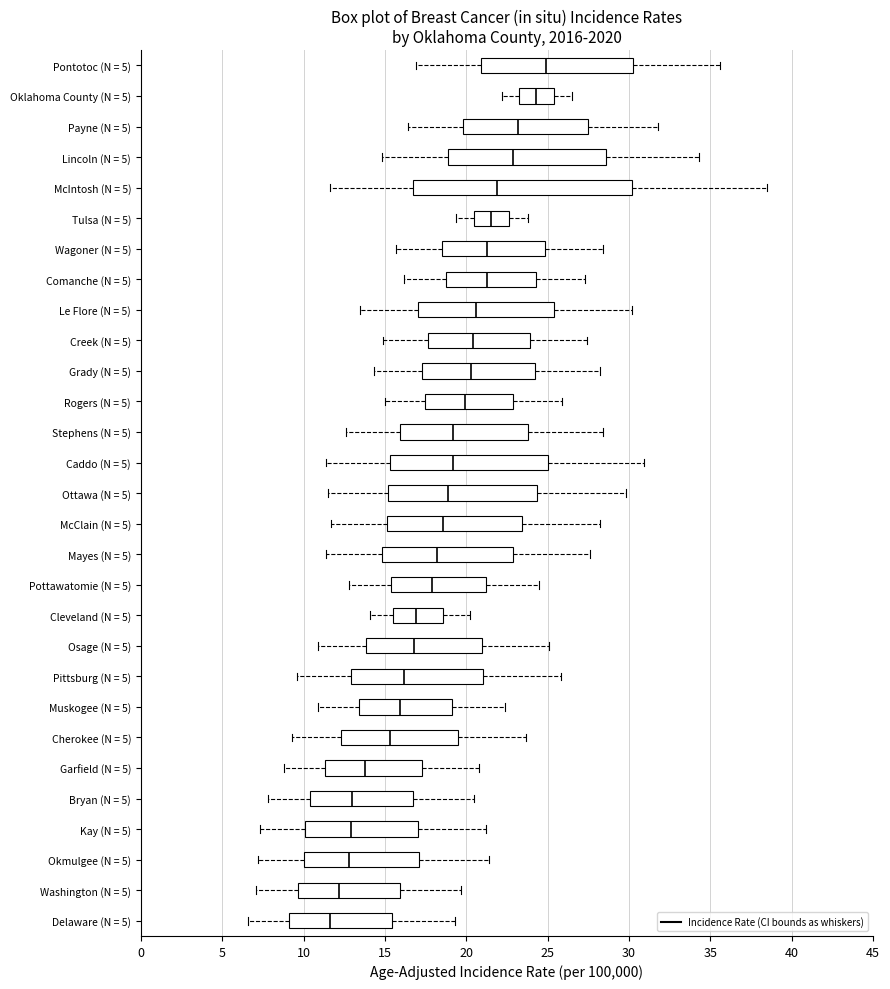

Which box's median line is the furthest to the left?

Delaware (N = 5)